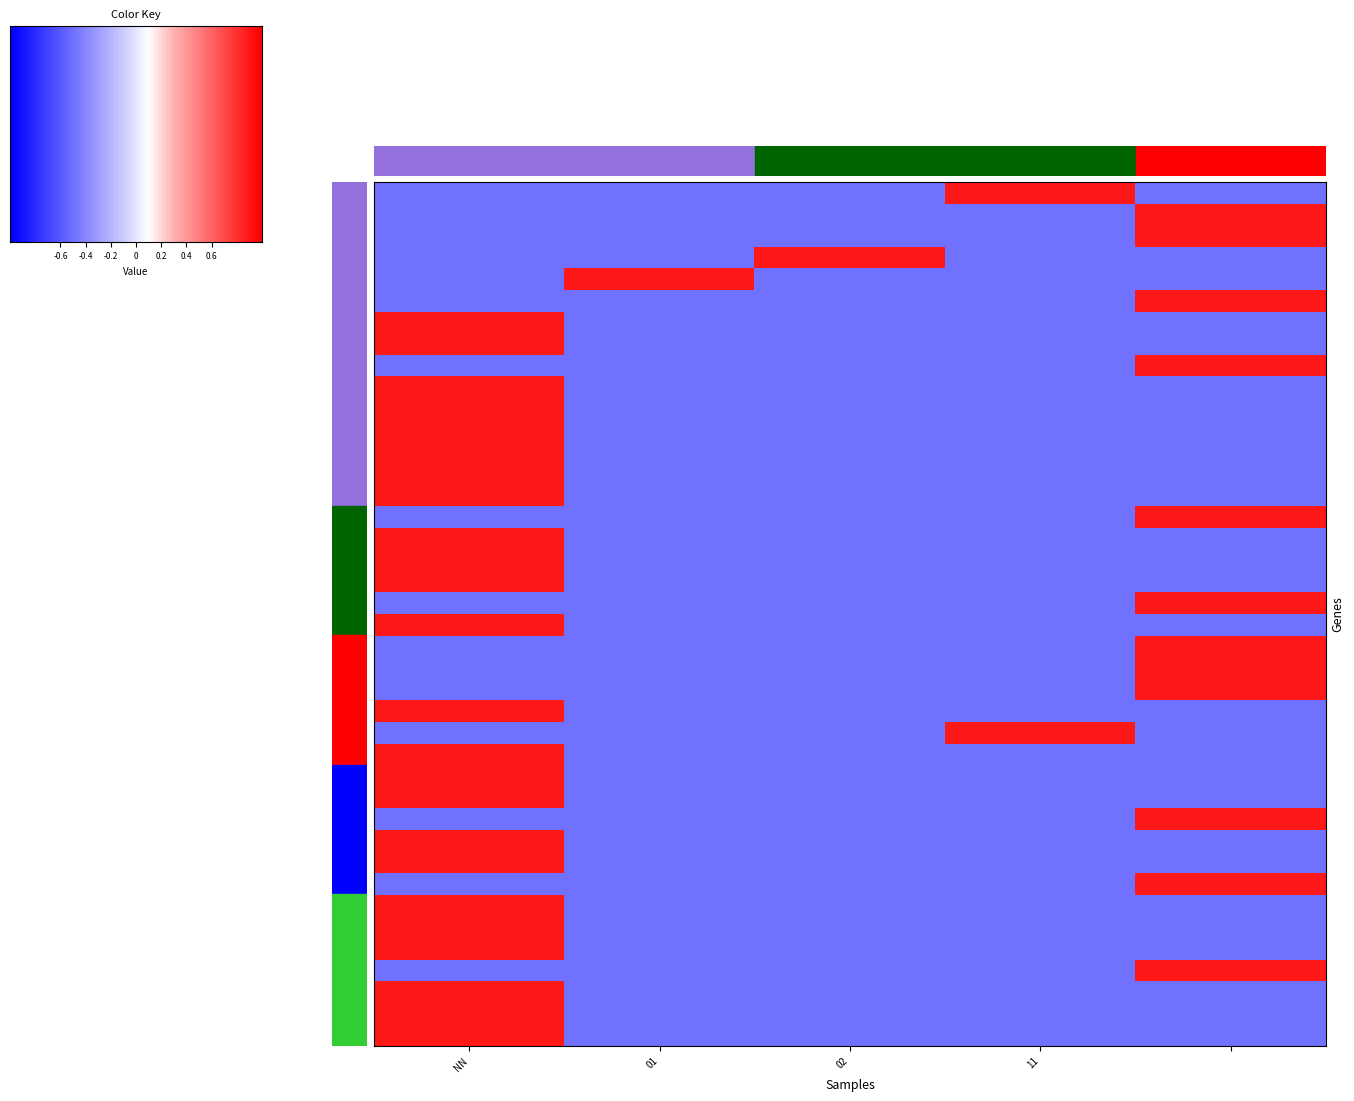

At which category is the sum across all series the highest?

NN